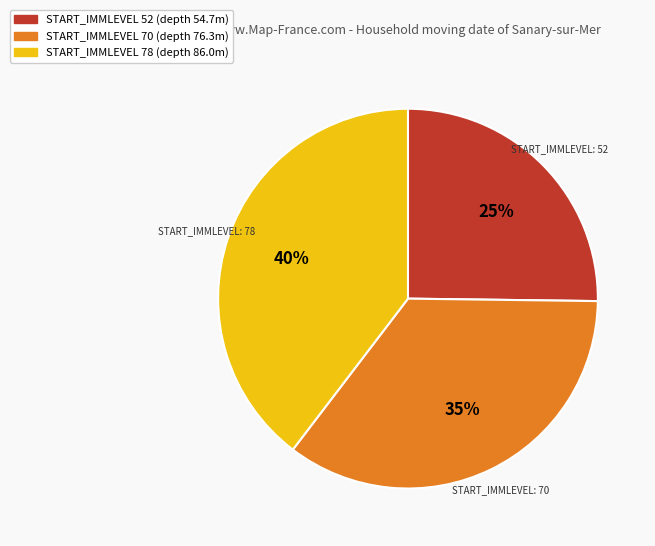

Is there a majority slice in this chart?

No